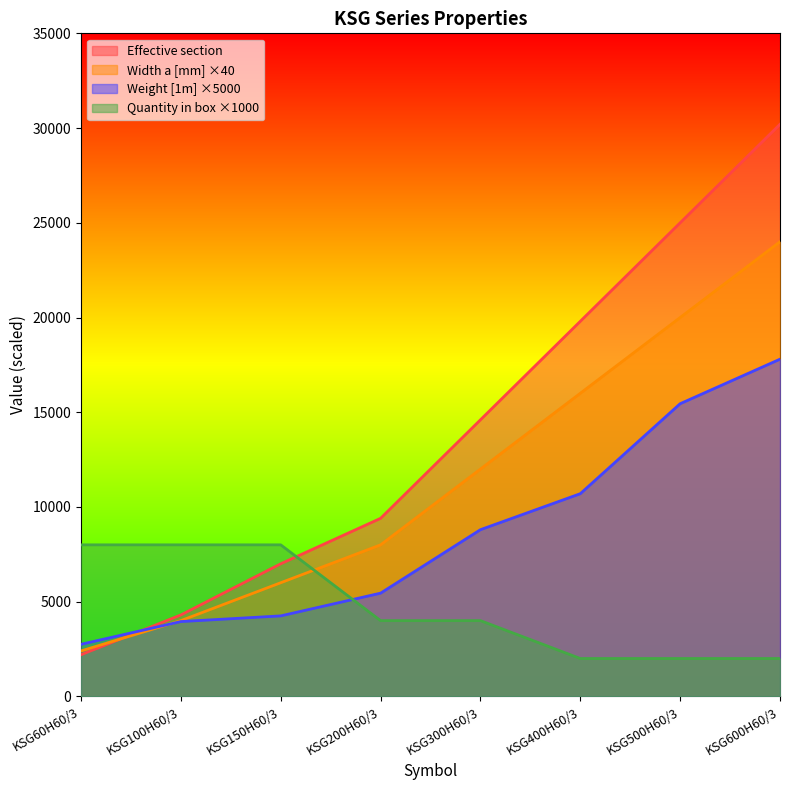

What is the difference between the maximum and minimum values in the Quantity in box series?

6000